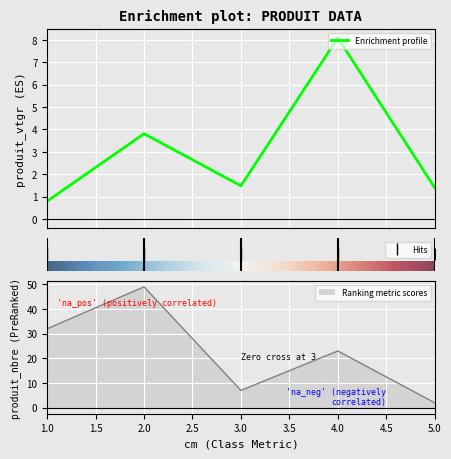

The produit_vtgr series shows 1.4 at 5. True or false?

True